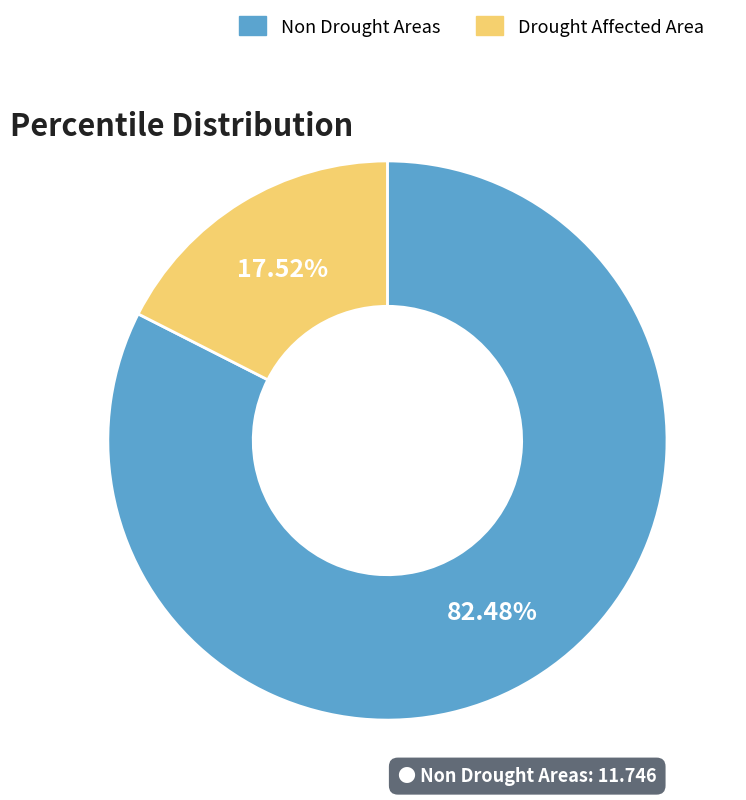

How many segments does this pie chart have?

2